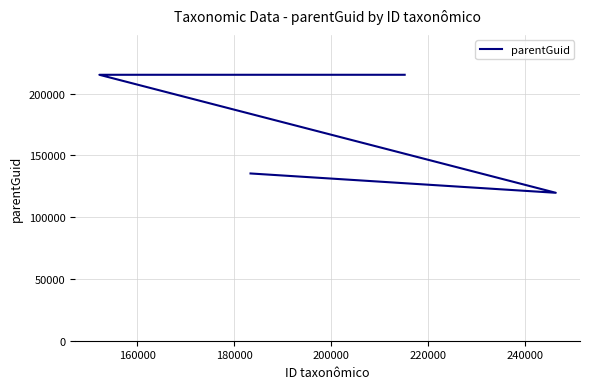

The value at 180000 is 327683. True or false?

False